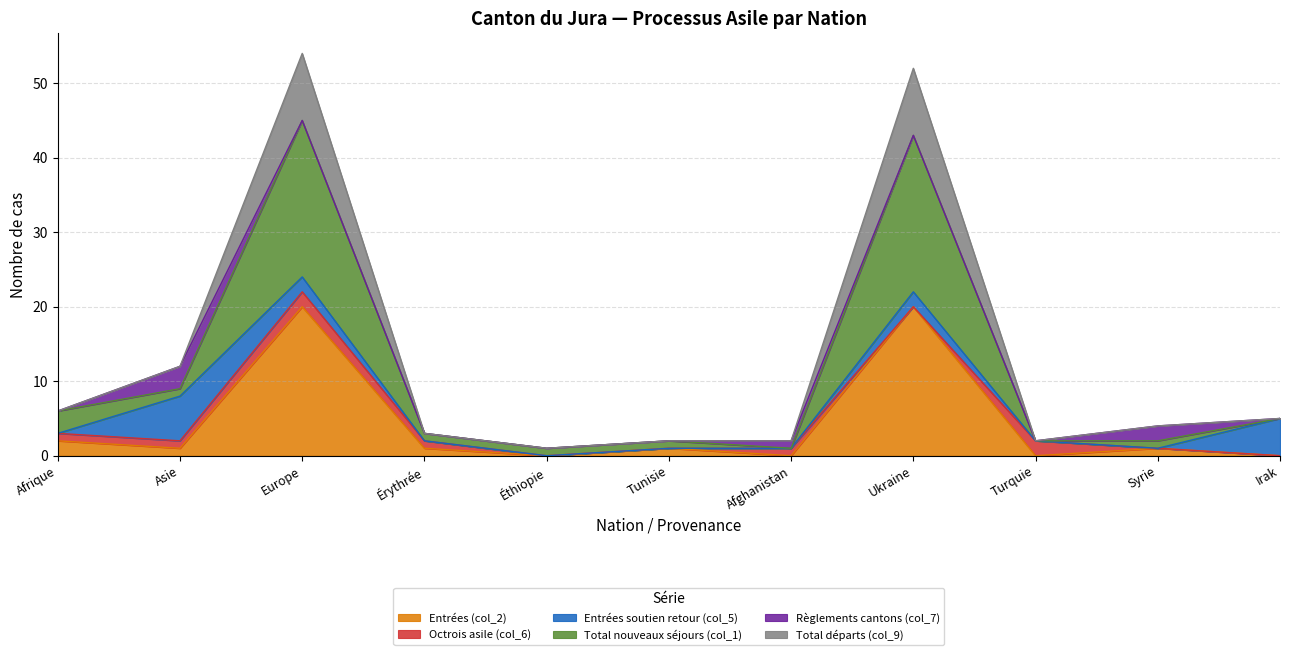

In Total nouveaux séjours (col_1), how many points are higher than both neighbors (excluding endpoints)?

2